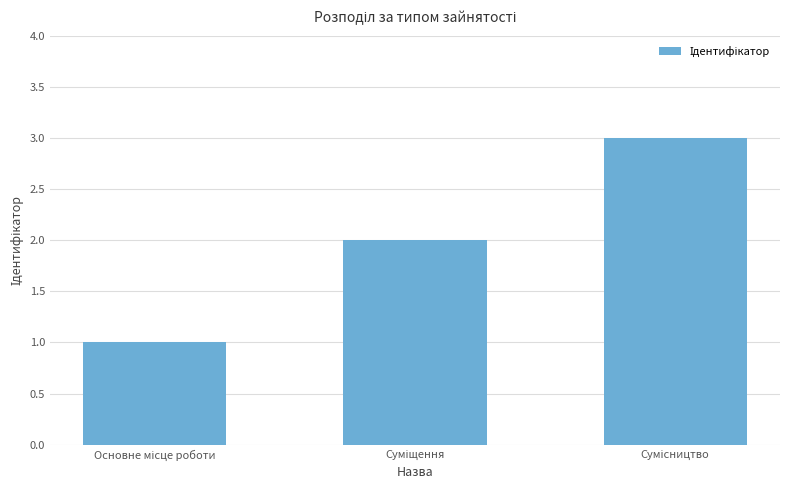

What is the sum of all values?

6